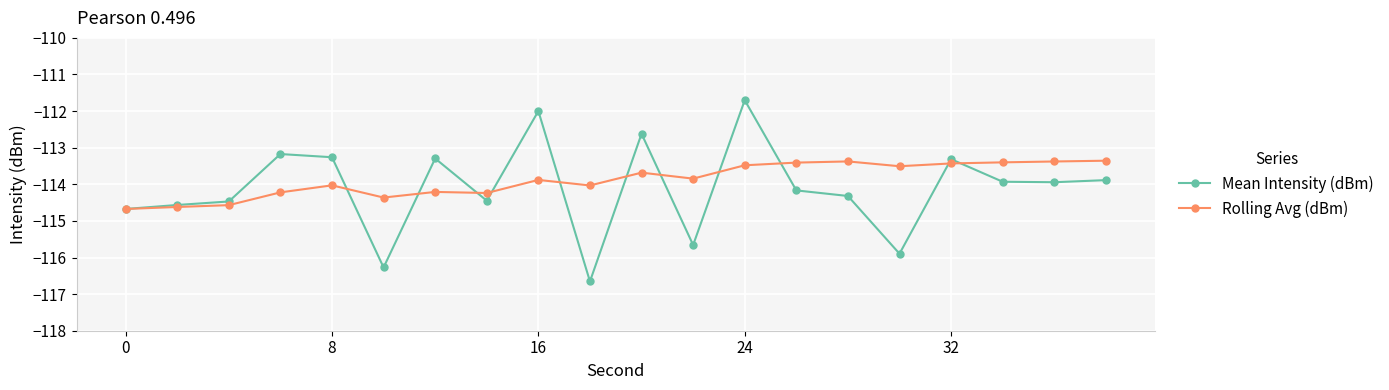

What is the maximum value for Mean Intensity (dBm)?

-111.7